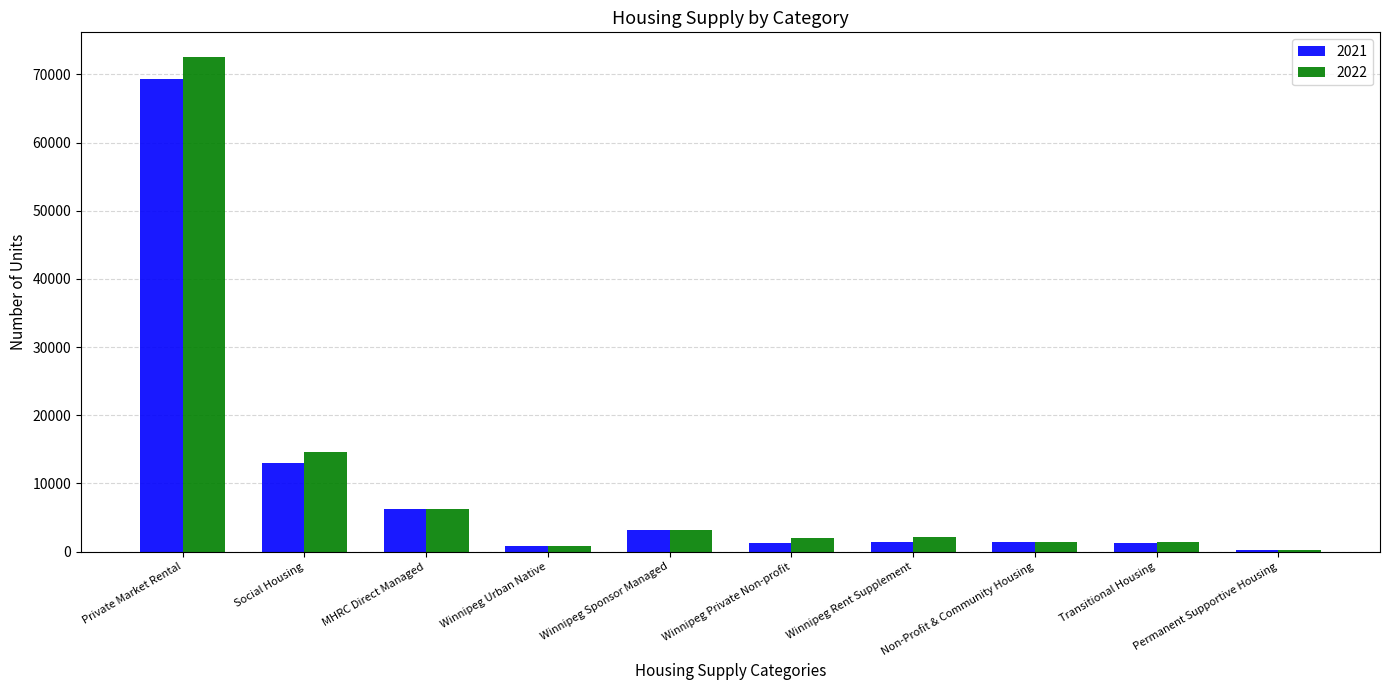

At which category is the sum across all series the highest?

Private Market Rental